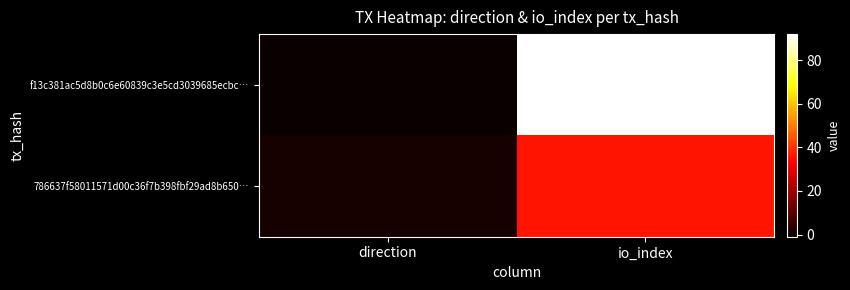

At which category does the chart reach its minimum across all series?

direction